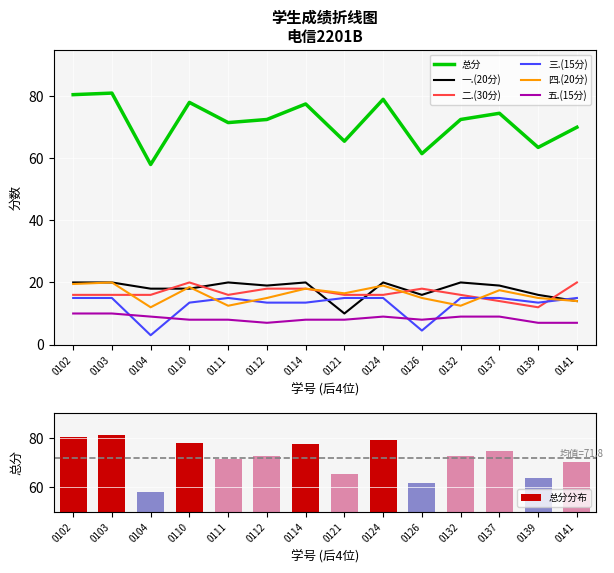

Which series has the largest total across all categories?

总分